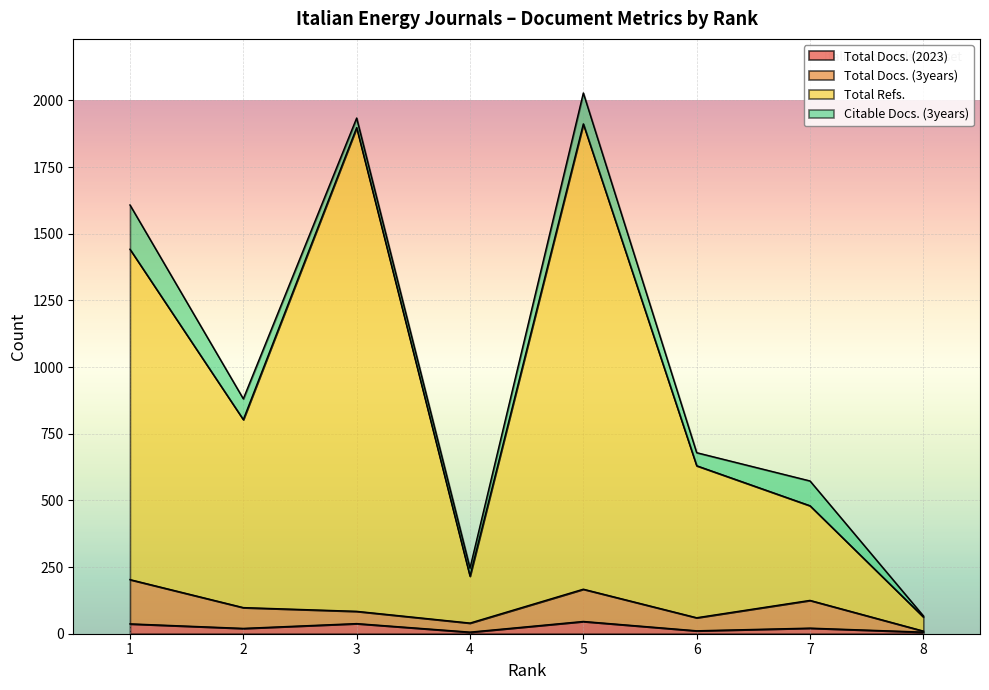

What is the value of the Total Docs. (3years) point at the 4th from the left?

40